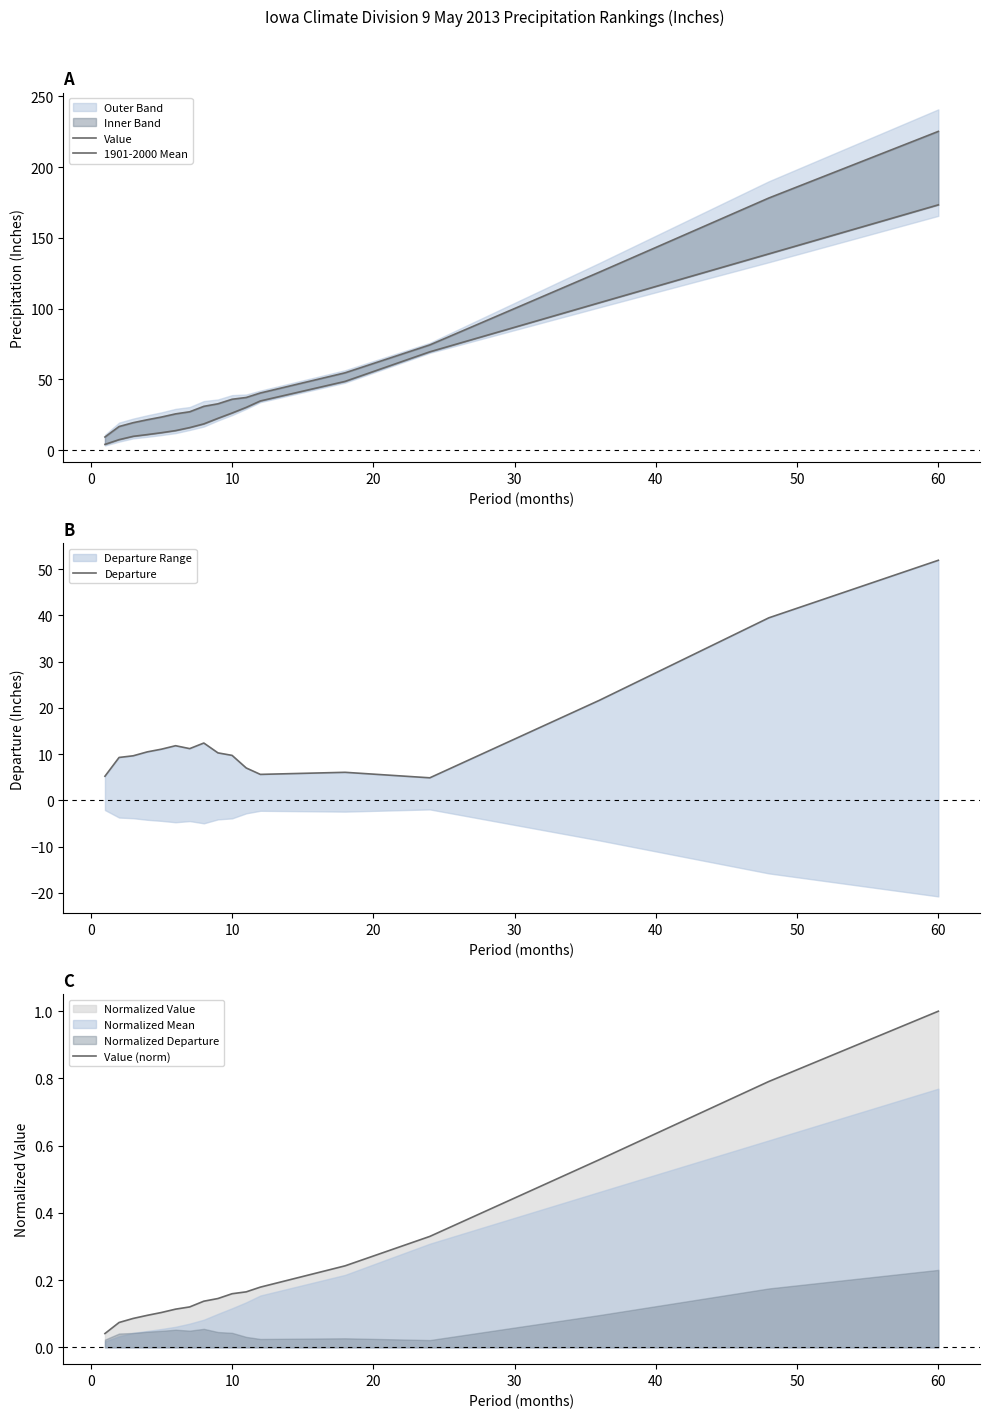

What is the greatest value displayed?

225.2